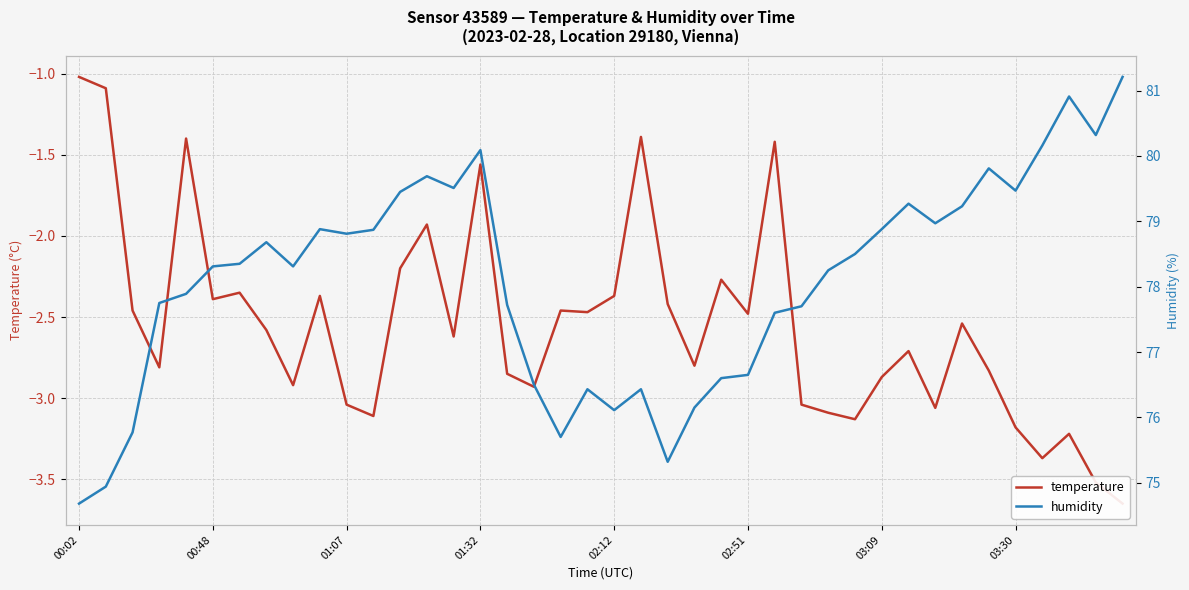

How many data points in temperature are less than -2?

33